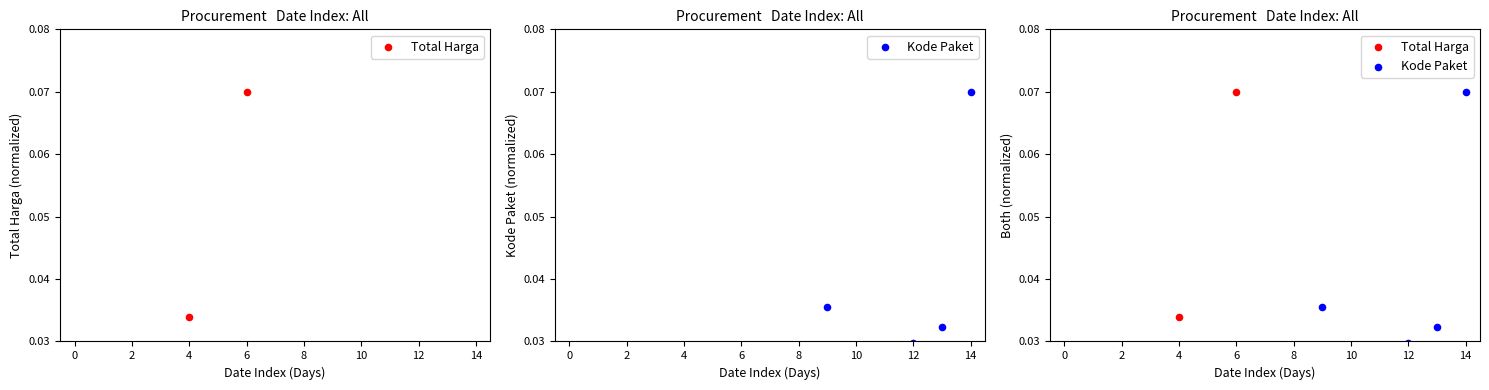

Which series reaches the maximum Y coordinate?

Total Harga